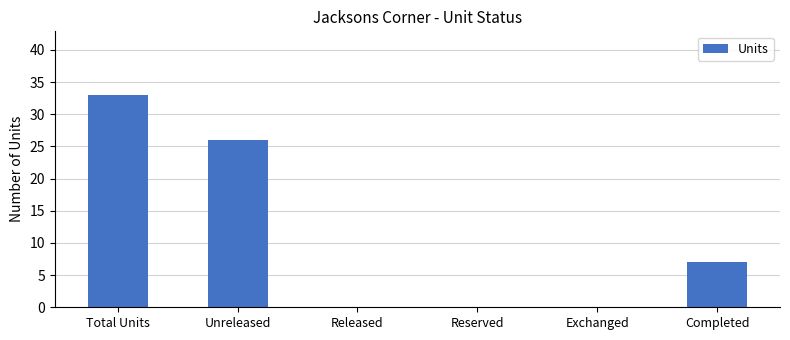

What is the approximate value at Completed, to the nearest 5?

5